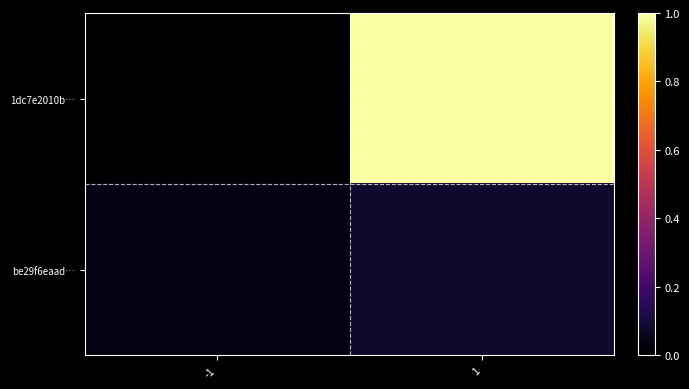

Rank the series at -1 from lowest to highest value.

1dc7e2010b…, be29f6eaad…